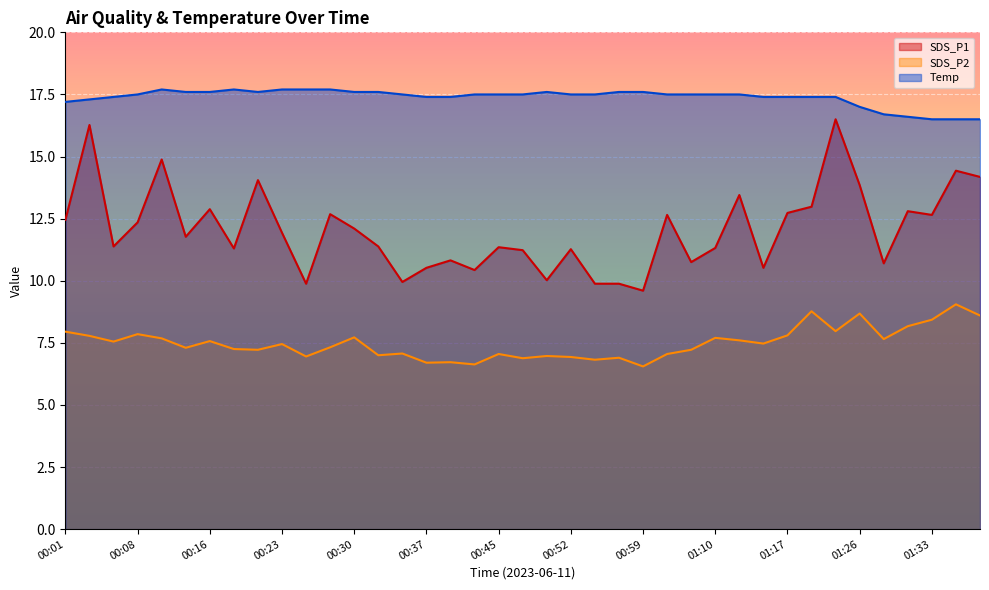

The value of SDS_P1 at 00:18 is 11.3. True or false?

True